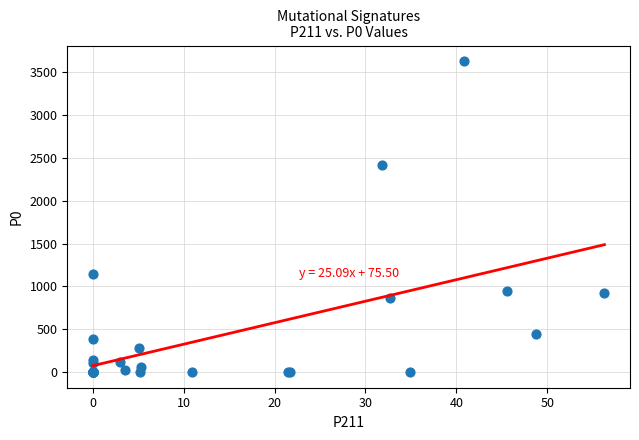

What Y value in the scatter plot is closest to 1815?

2415.4